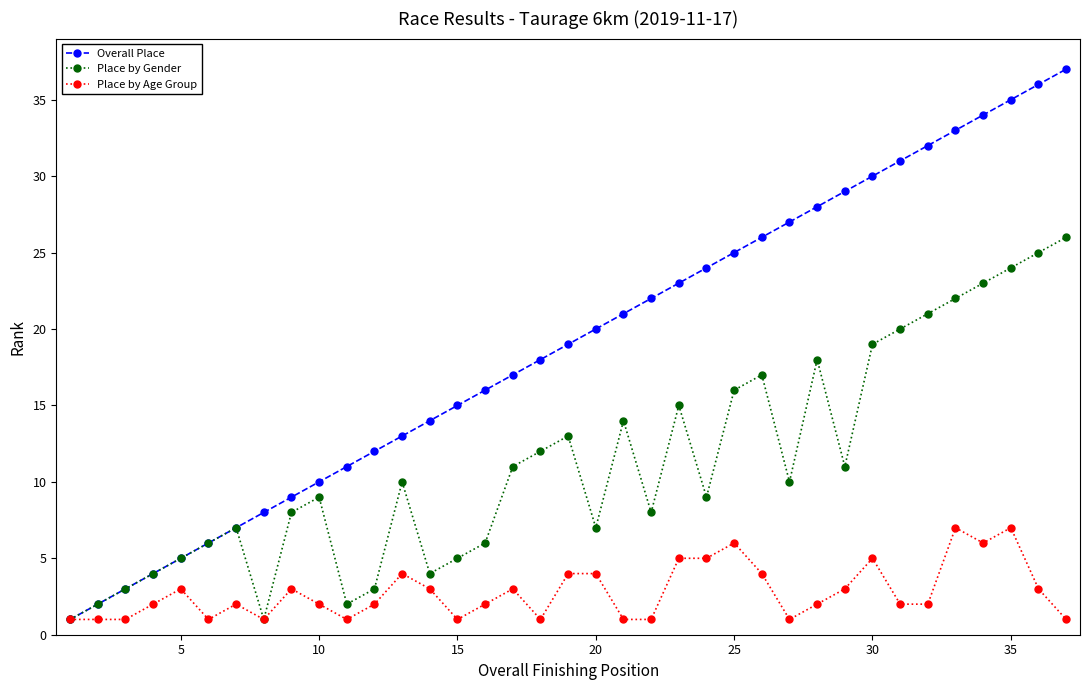

How many lines are shown in the chart?

3